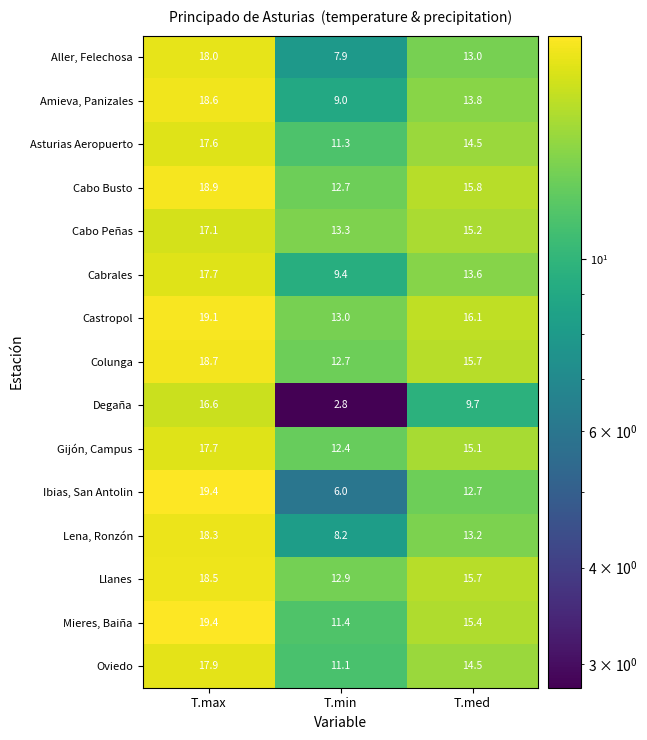

Which series has the widest spread of values?

Degaña